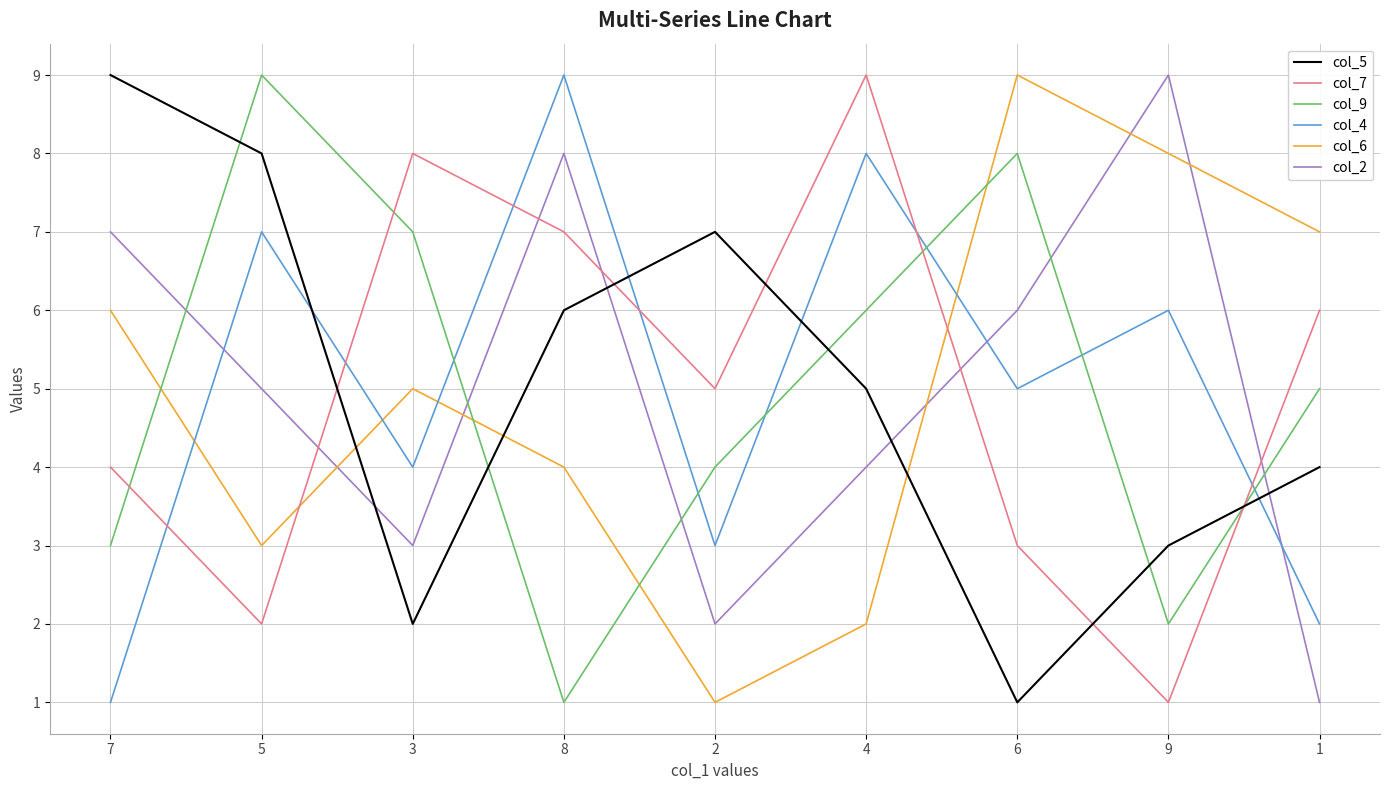

How many distinct data groups are displayed?

6